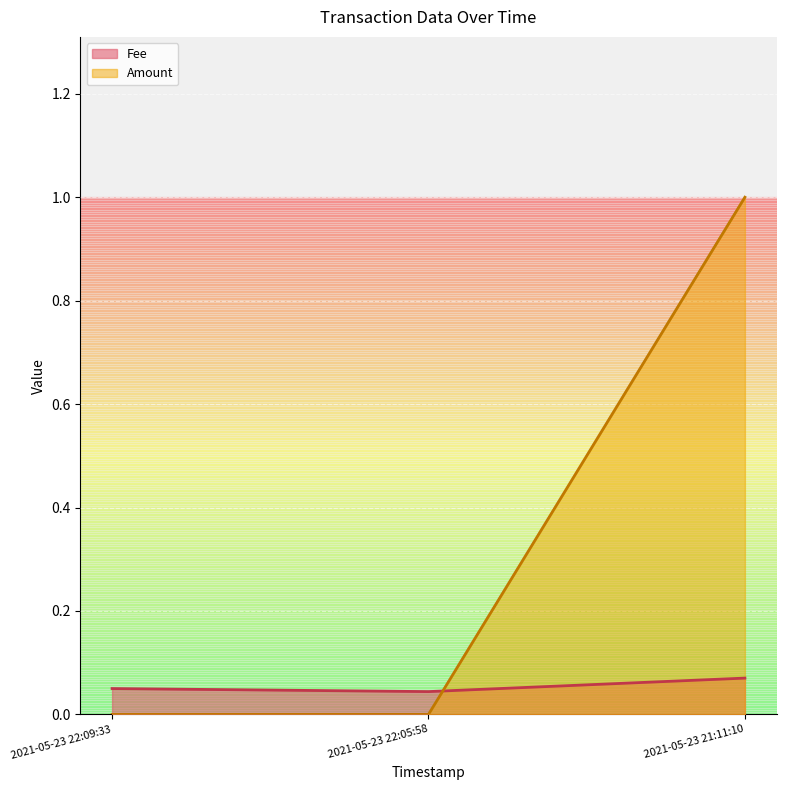

What is the label of the 1st point from the left?

2021-05-23 22:09:33